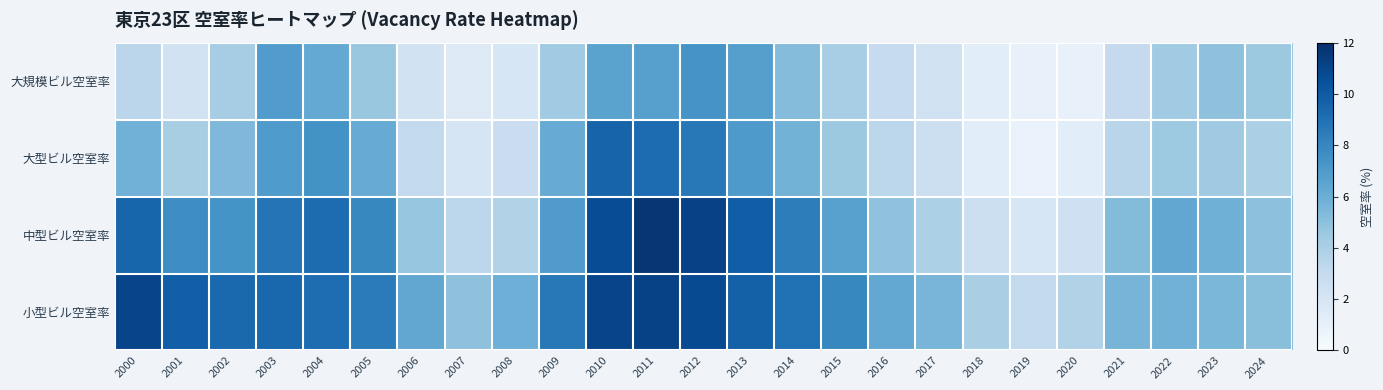

List the series in order of their overall mean, highest first.

小型ビル空室率, 中型ビル空室率, 大型ビル空室率, 大規模ビル空室率